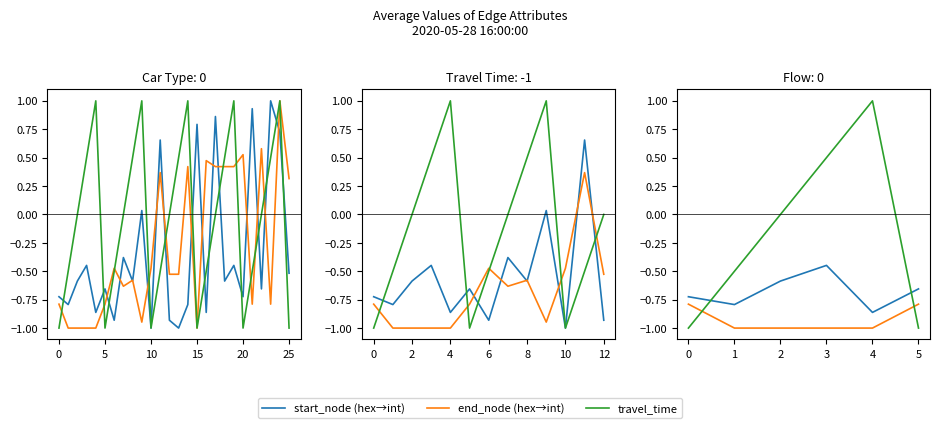

Reading right to left, extract all data points from this chart.

start_node (hex→int): -0.7	-0.9	-0.4	-0.6	-0.8	-0.7
end_node (hex→int): -0.8	-1.0	-1.0	-1.0	-1.0	-0.8
travel_time: -1.0	1.0	0.5	0.0	-0.5	-1.0